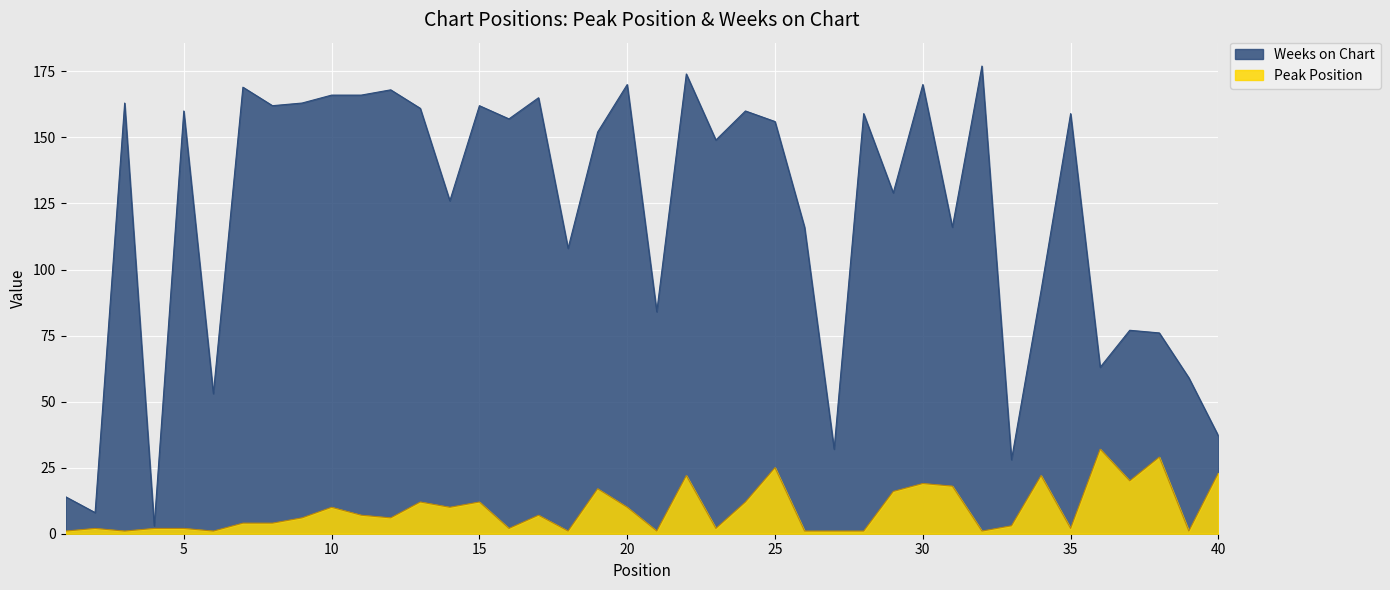

What is the maximum value shown in the chart?

177